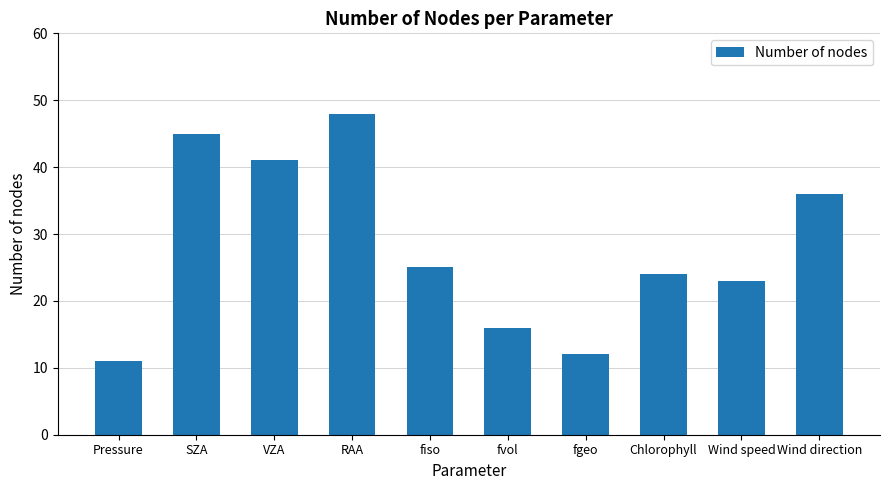

What is the greatest value displayed?

48